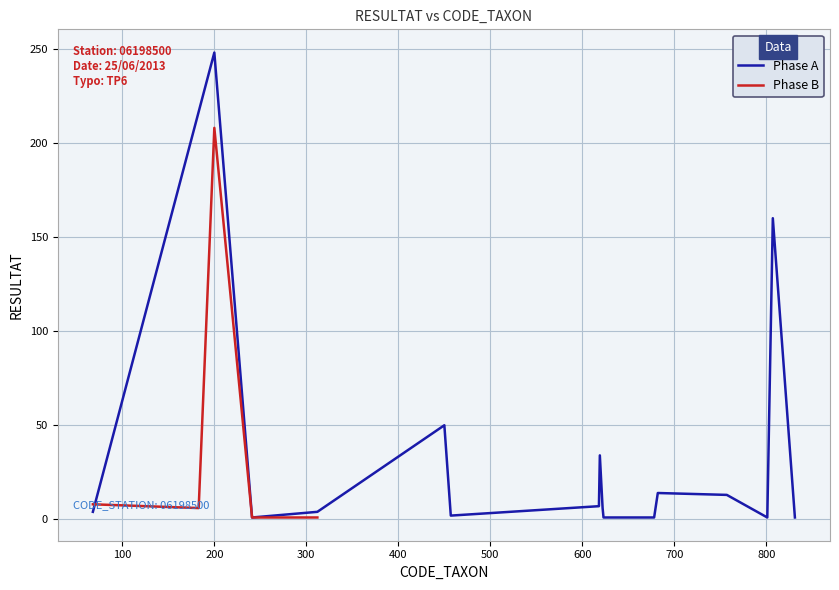

What is the maximum value for Phase A?

248